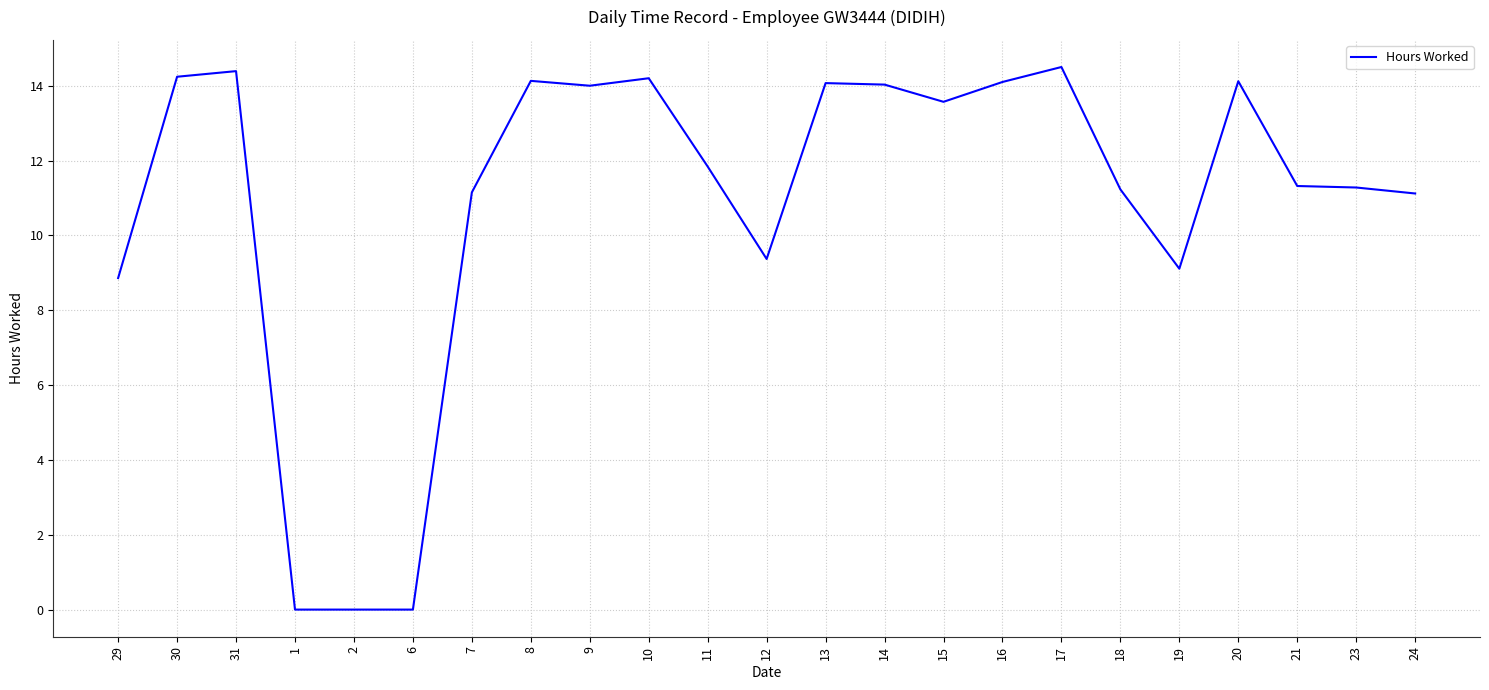

Count the number of categories in the chart.

23